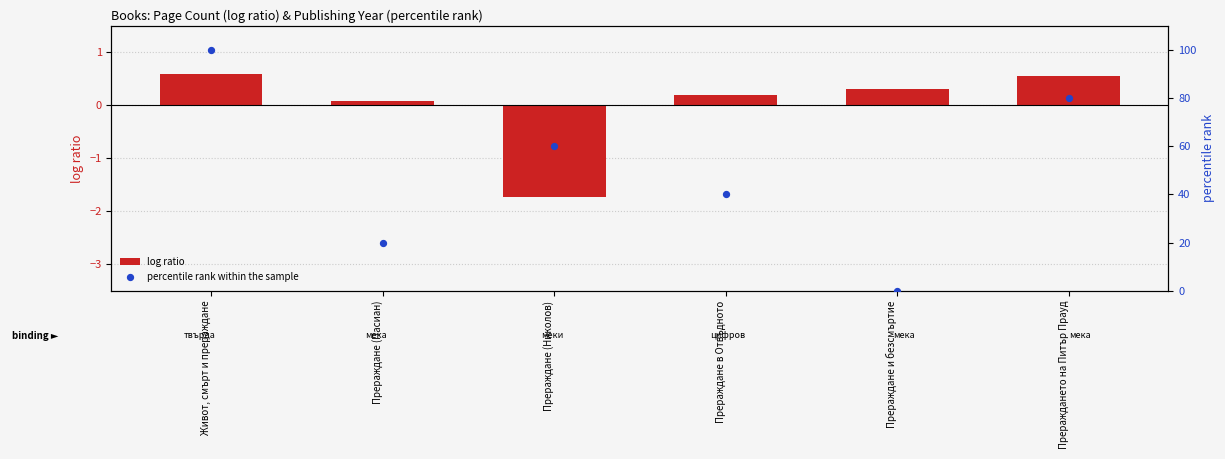

What are all the series names shown in the legend?

log ratio, percentile rank within the sample